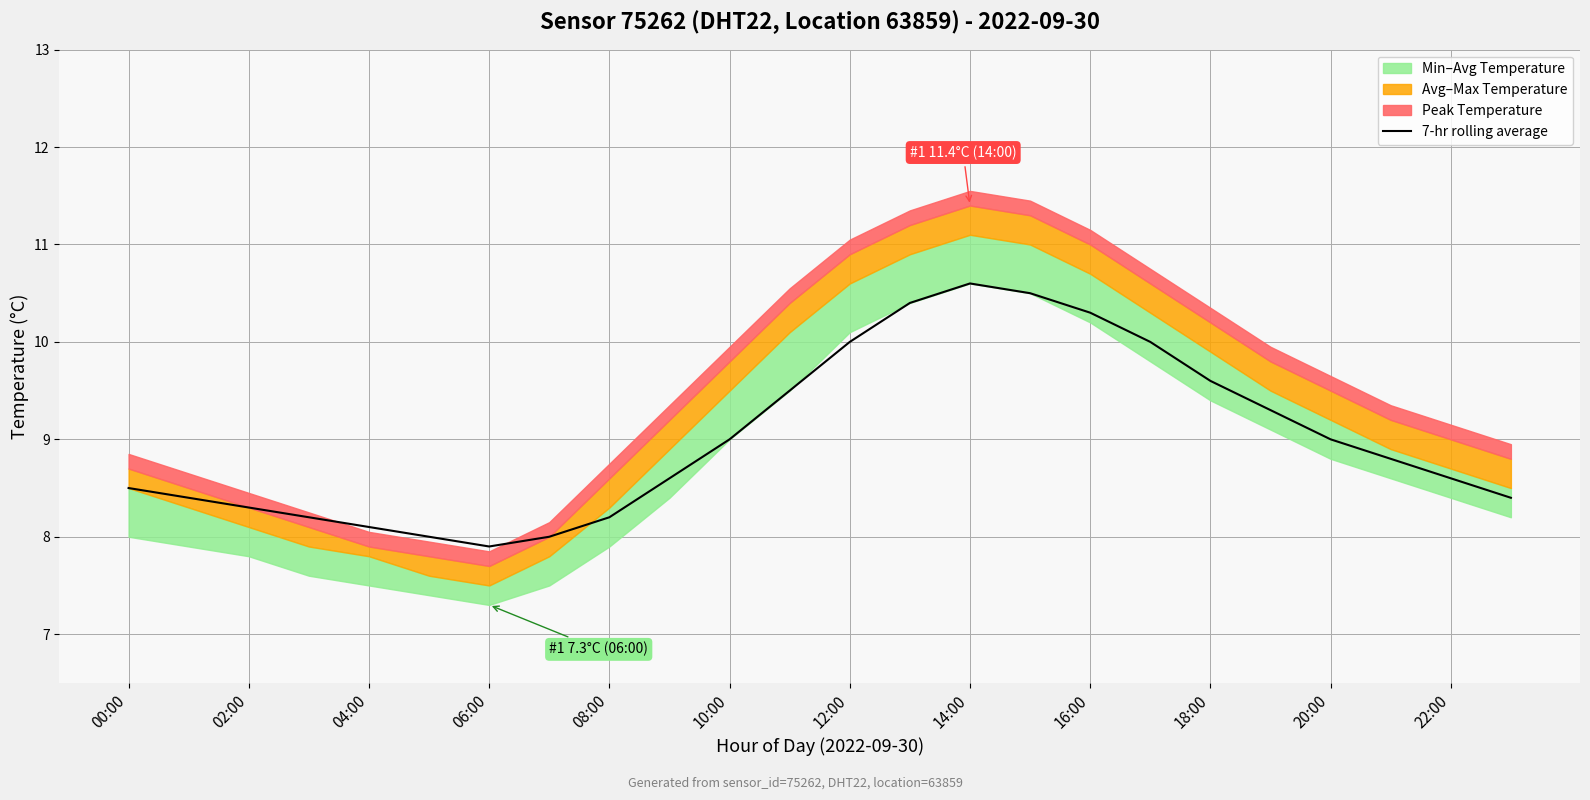

True or false: 7-hr rolling average has a value of 13.6 at 06:00.

False